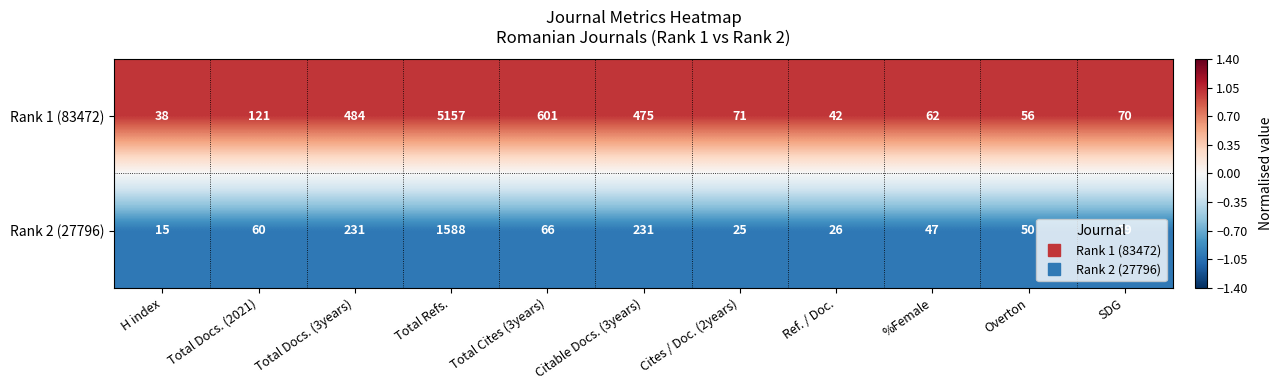

Is it true that Rank 2 (27796) equals 159 at Citable Docs. (3years)?

False